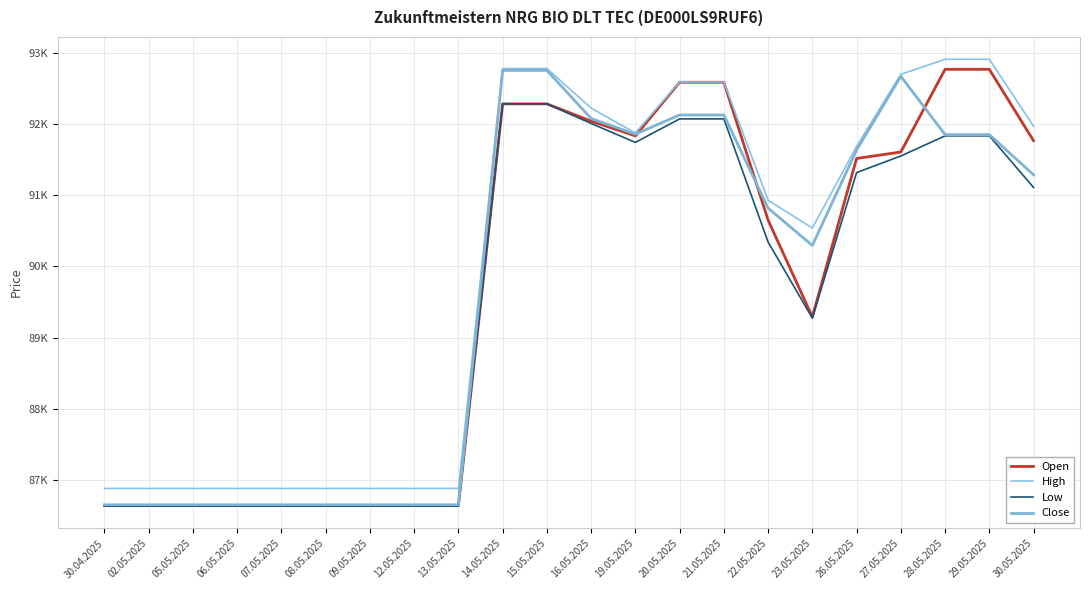

The value of Low at 30.05.2025 is 58266. True or false?

False